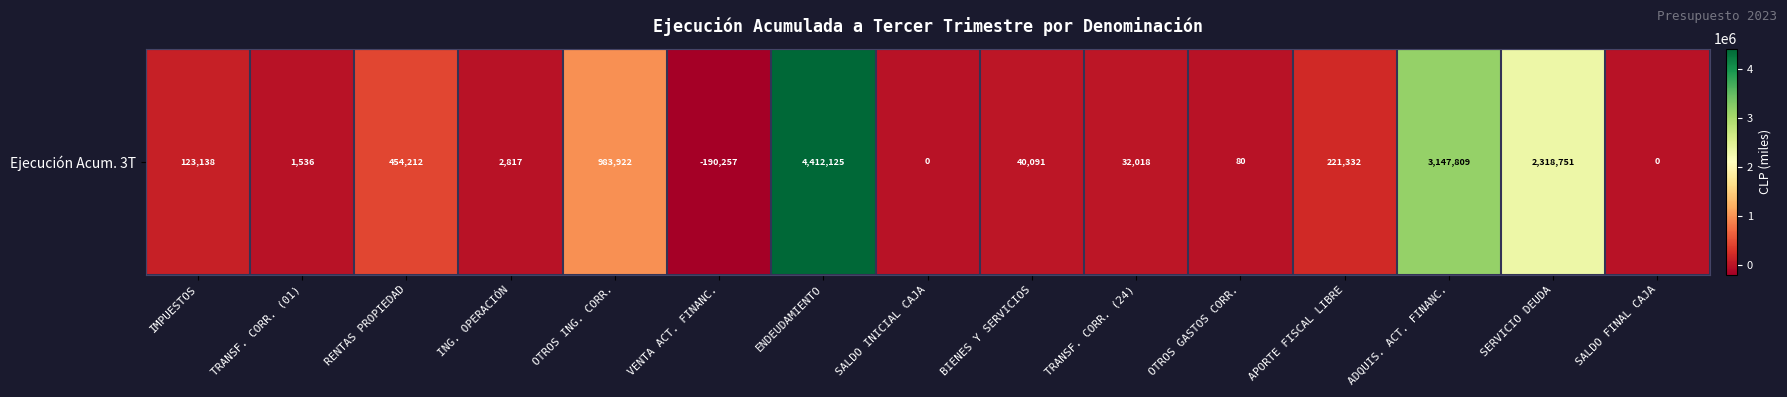

Which has a higher value, SERVICIO DEUDA or RENTAS PROPIEDAD?

SERVICIO DEUDA